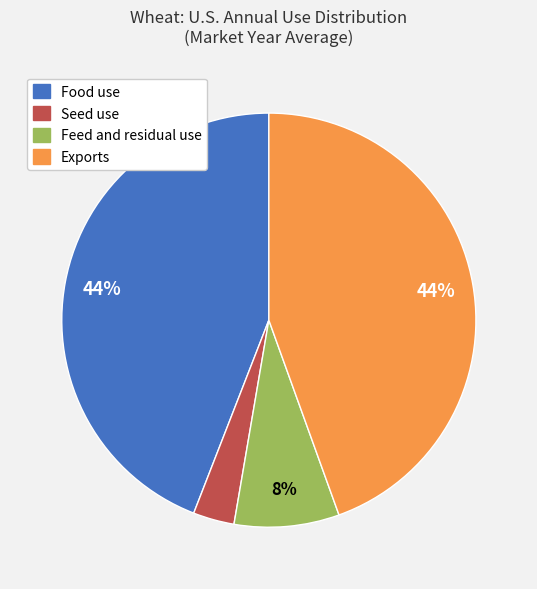

Is it true that Food use is 44% of the pie?

True